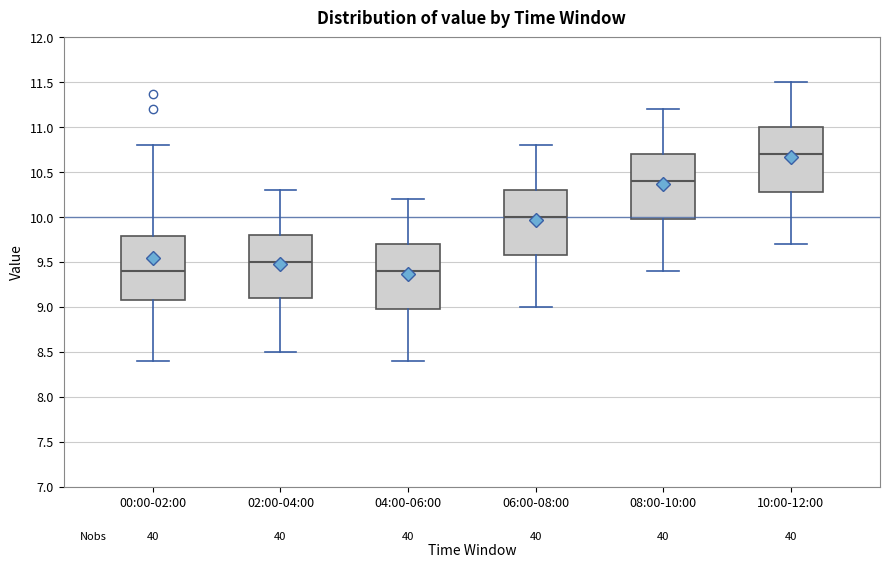

Reading left to right, read every box against the y-axis: the position of its median line, the range the box covers, and the ends of its whiskers. The values are not printed on the chart, so give them approximately, as read against the axis.

00:00-02:00: median 9.4, box 9.1 to 9.8, whiskers 8.4 to 10.8
02:00-04:00: median 9.5, box 9.1 to 9.8, whiskers 8.5 to 10.3
04:00-06:00: median 9.4, box 9.0 to 9.7, whiskers 8.4 to 10.2
06:00-08:00: median 10.0, box 9.6 to 10.3, whiskers 9.0 to 10.8
08:00-10:00: median 10.4, box 10.0 to 10.7, whiskers 9.4 to 11.2
10:00-12:00: median 10.7, box 10.3 to 11.0, whiskers 9.7 to 11.5